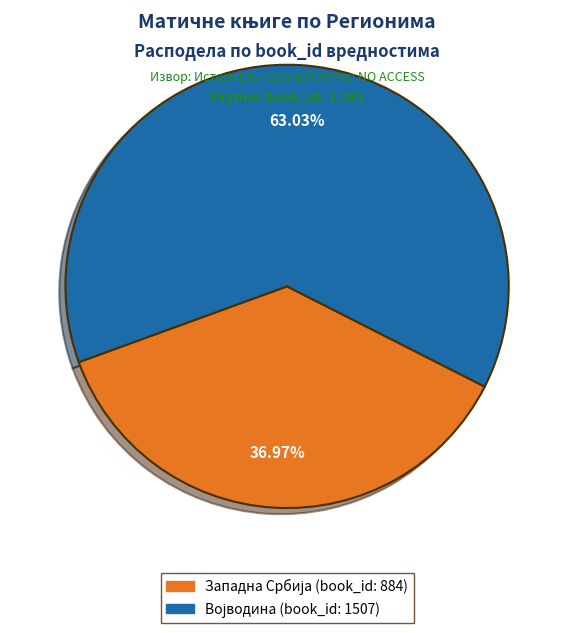

To the nearest percent, what is the average slice percentage?

50%